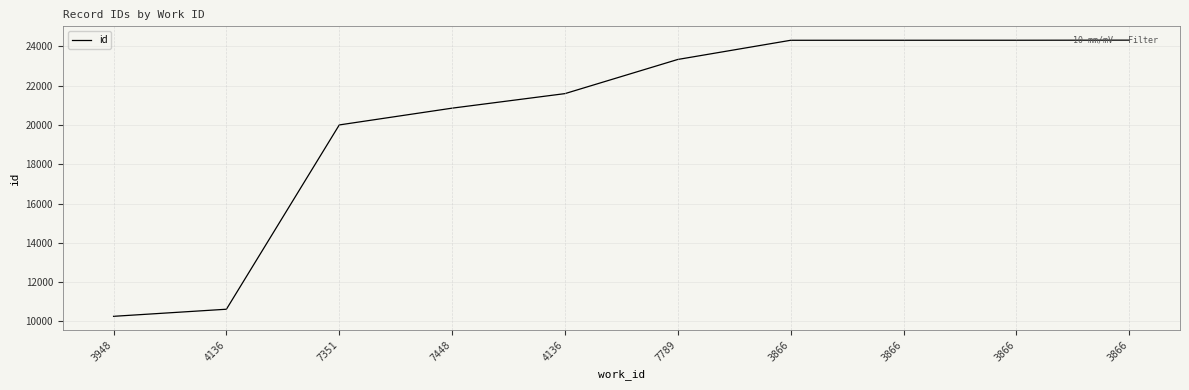

How many lines are shown in the chart?

1